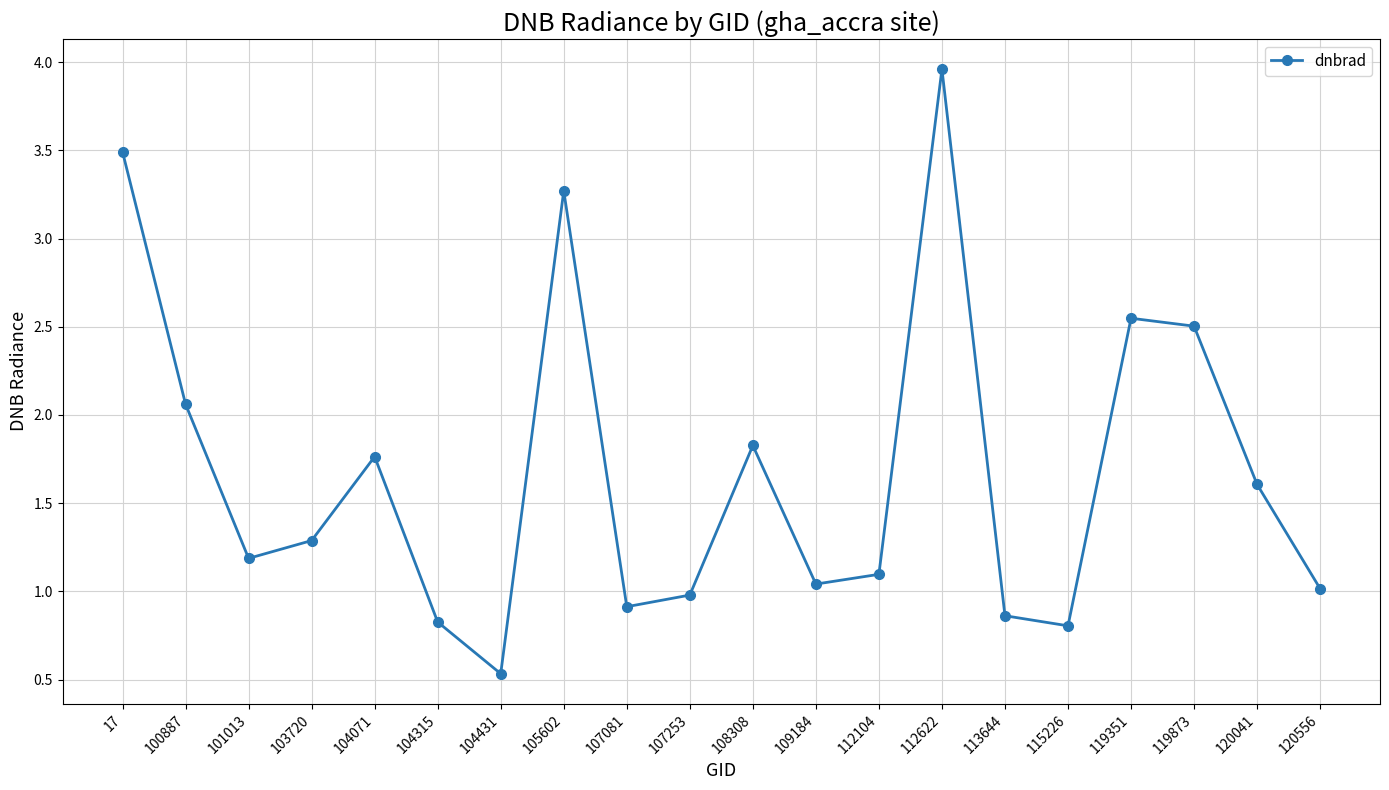

Which category has the lowest value across all series?

104431